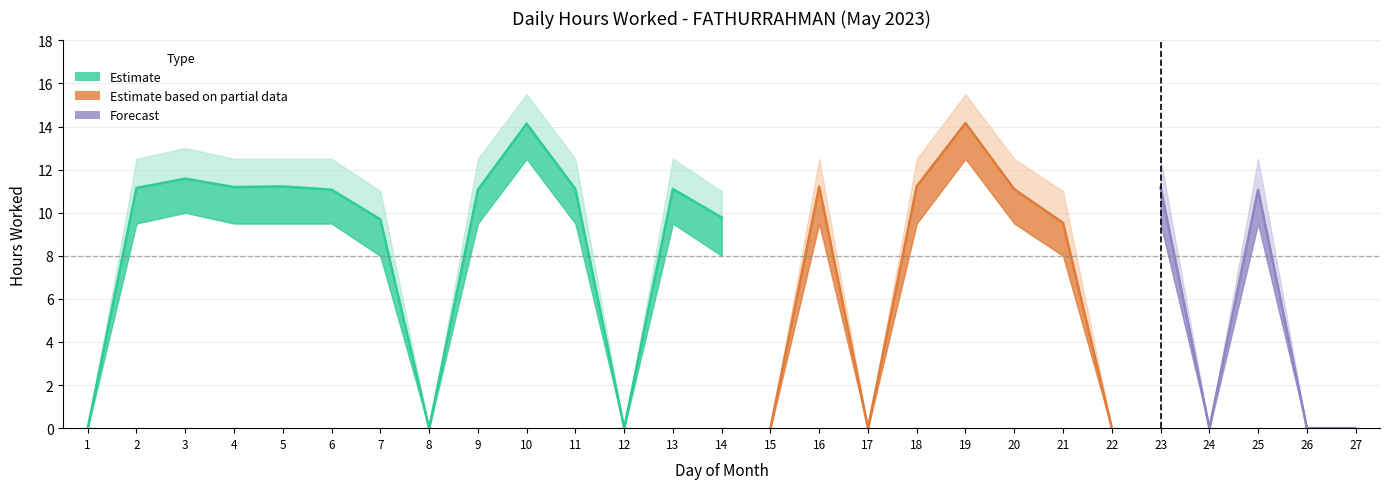

At how many categories does at least one series exceed 2?

18